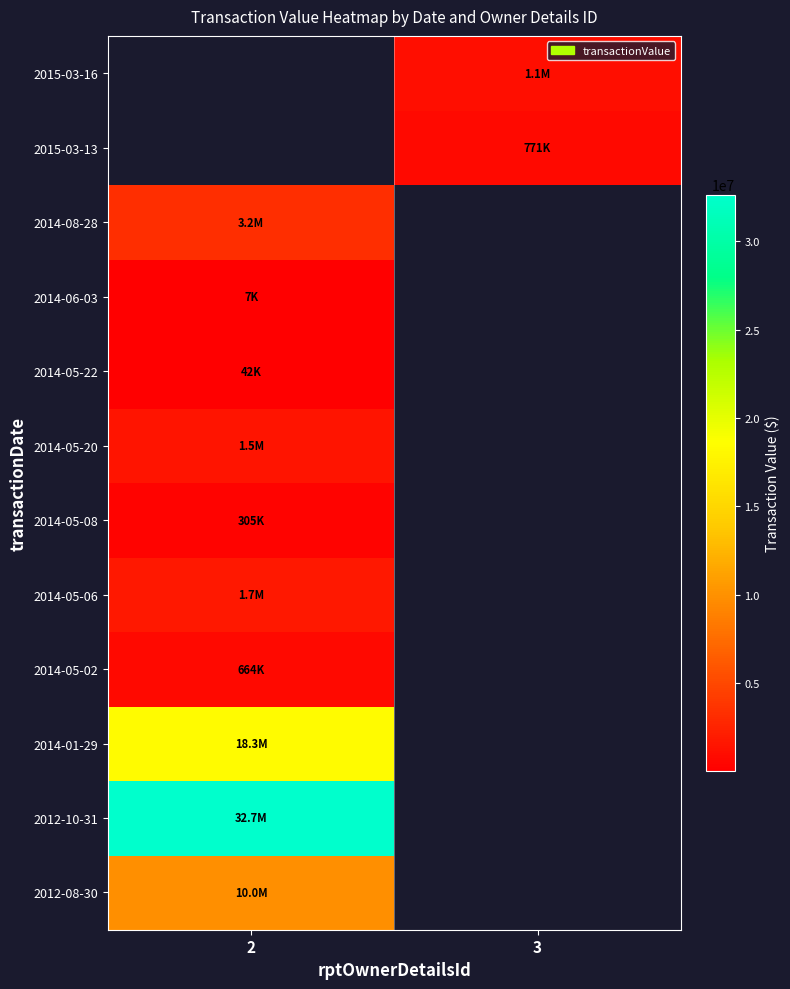

What is the minimum value for 2012-08-30?

9952328.0